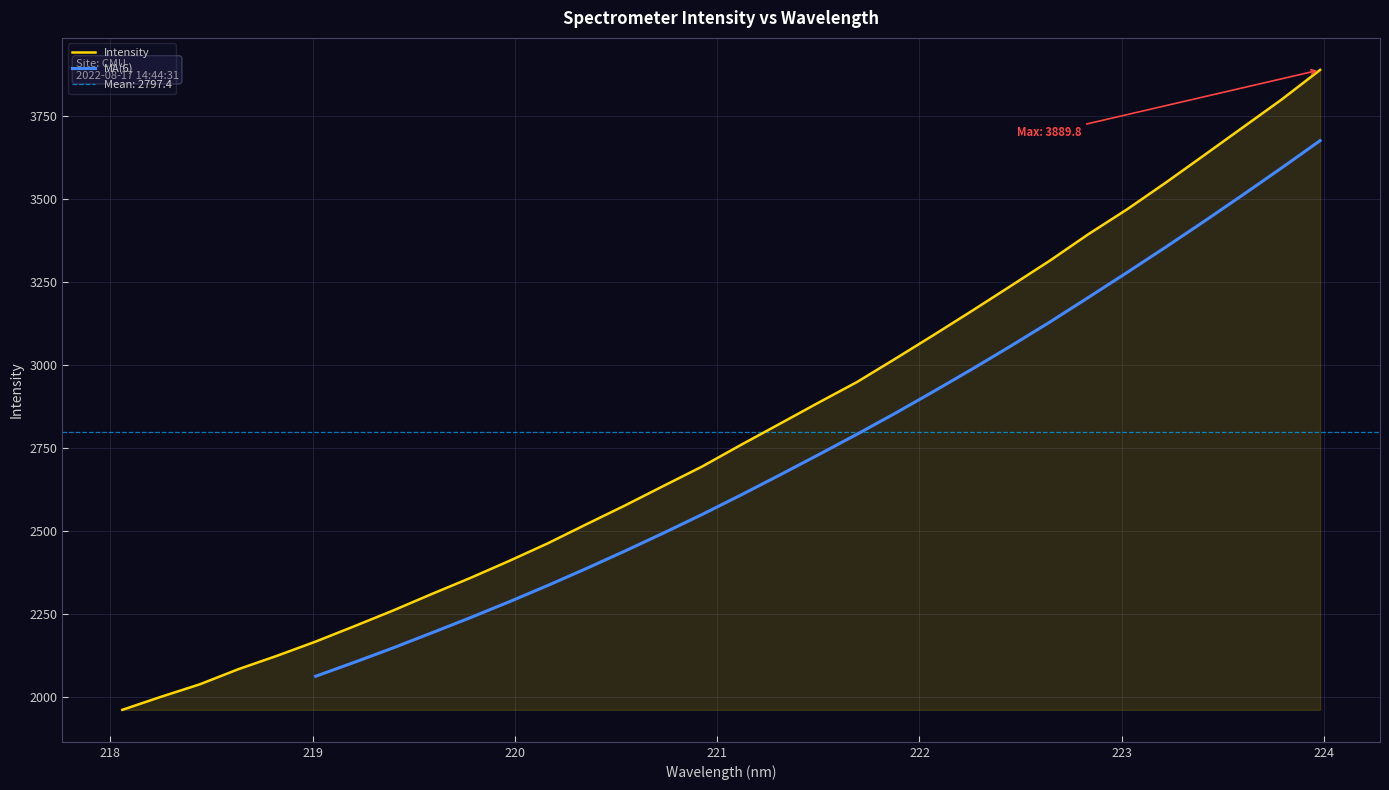

Approximately how many times larger is the value at 220.5444 compared to 221.1174?

0.9